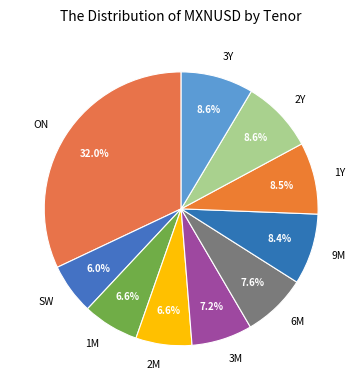

Does 1M represent more than half of the total?

No